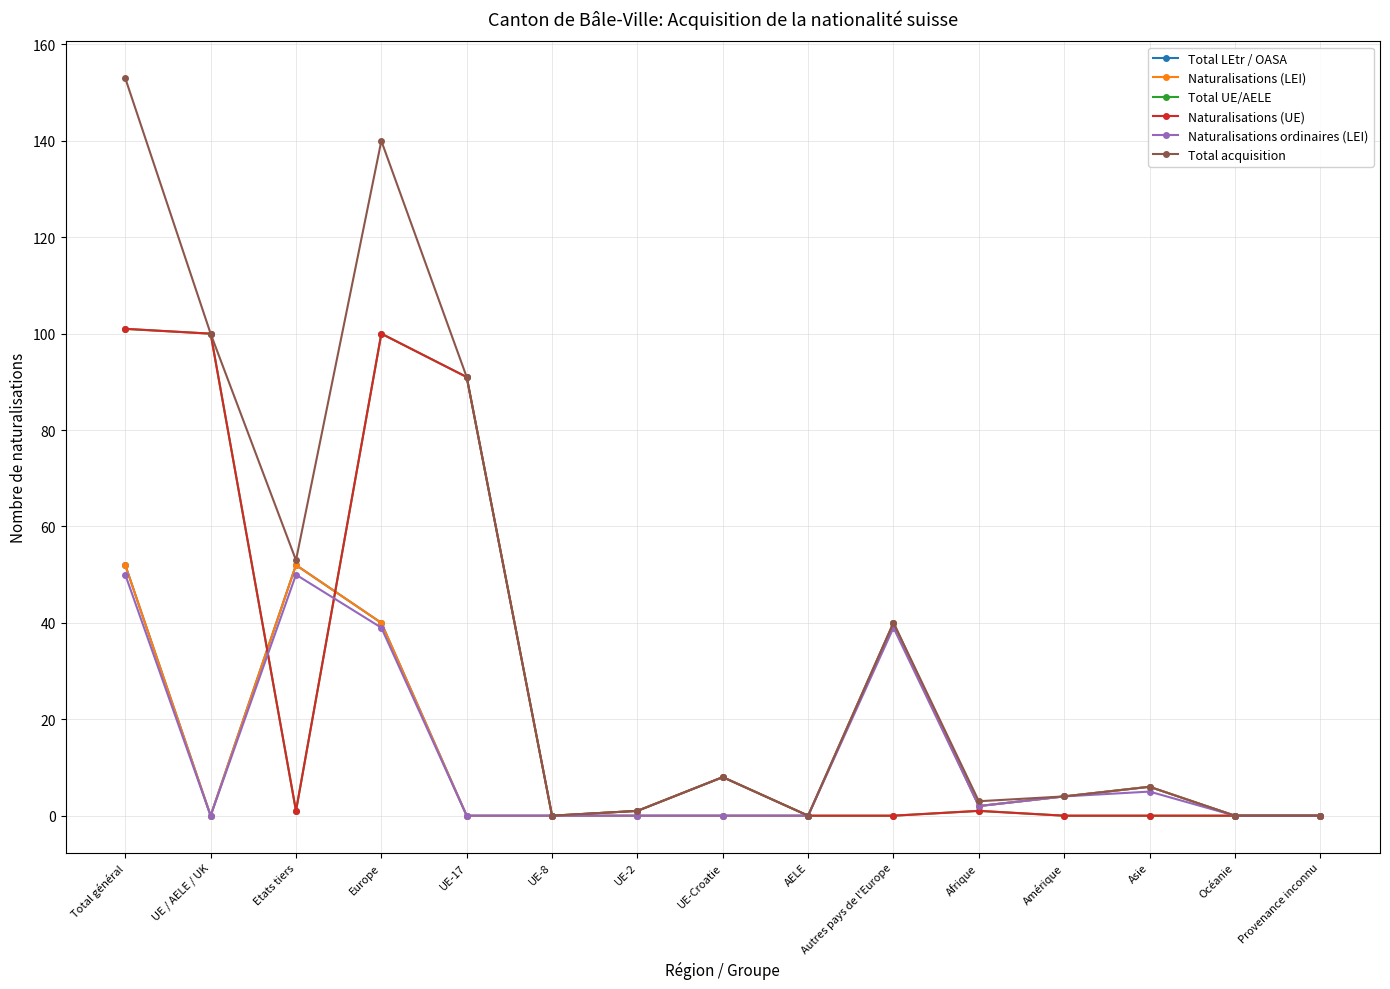

Is this an area chart (filled region under the line)?

No